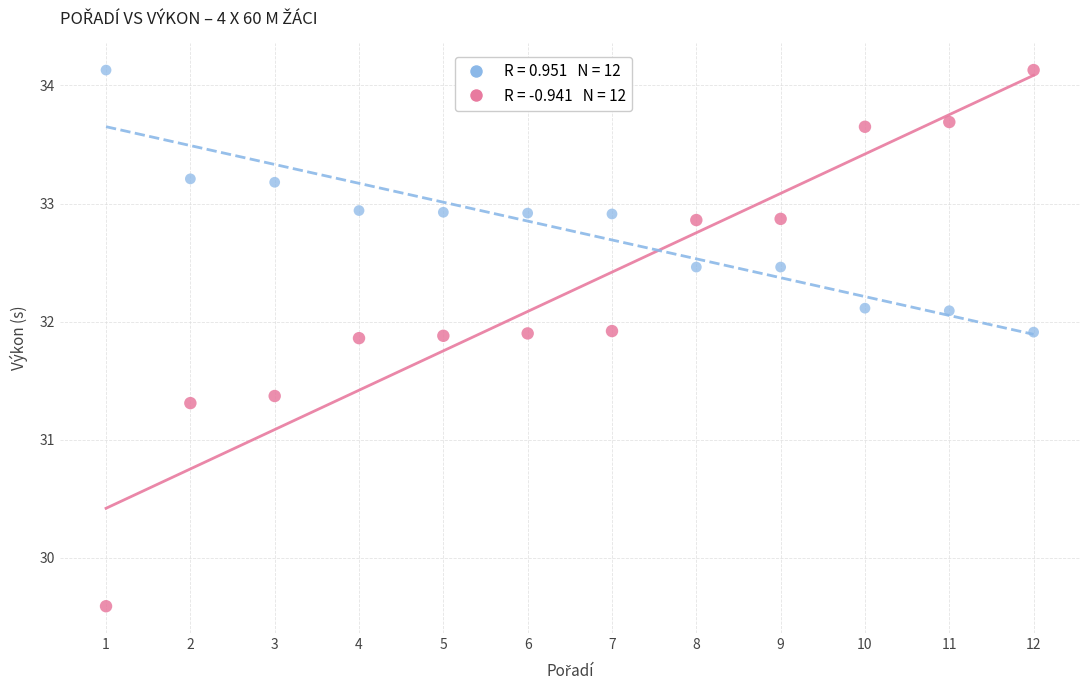

Across all series, what Y value is closest to 31?

31.3